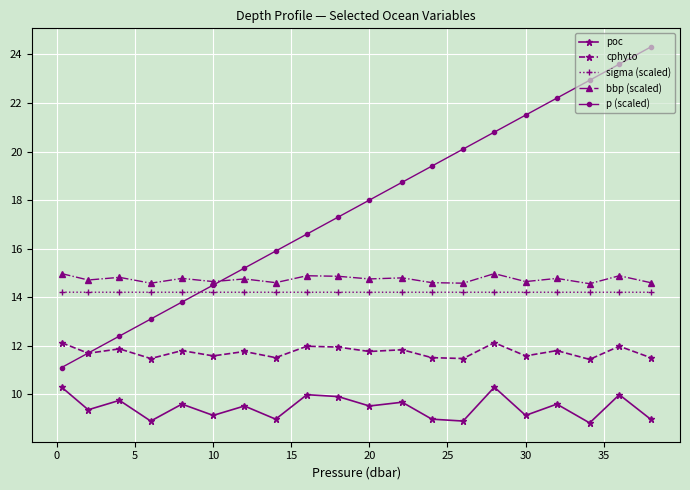

What is the maximum value shown in the chart?

24.3